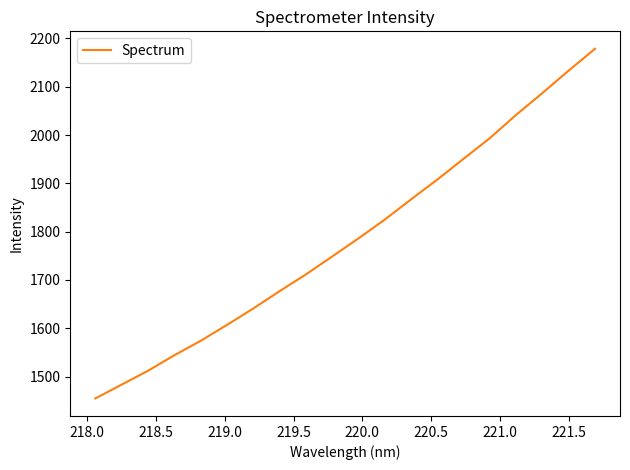

Is this an area chart (filled region under the line)?

No